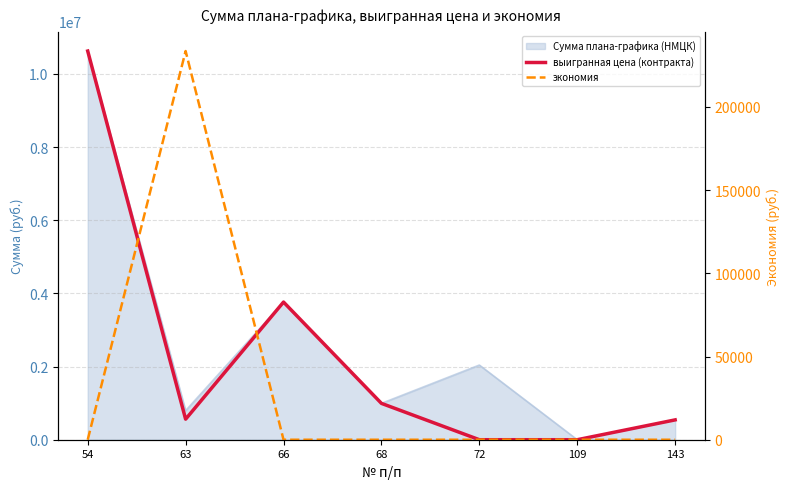

True or false: экономия and выигранная цена (контракта) cross at least once.

False